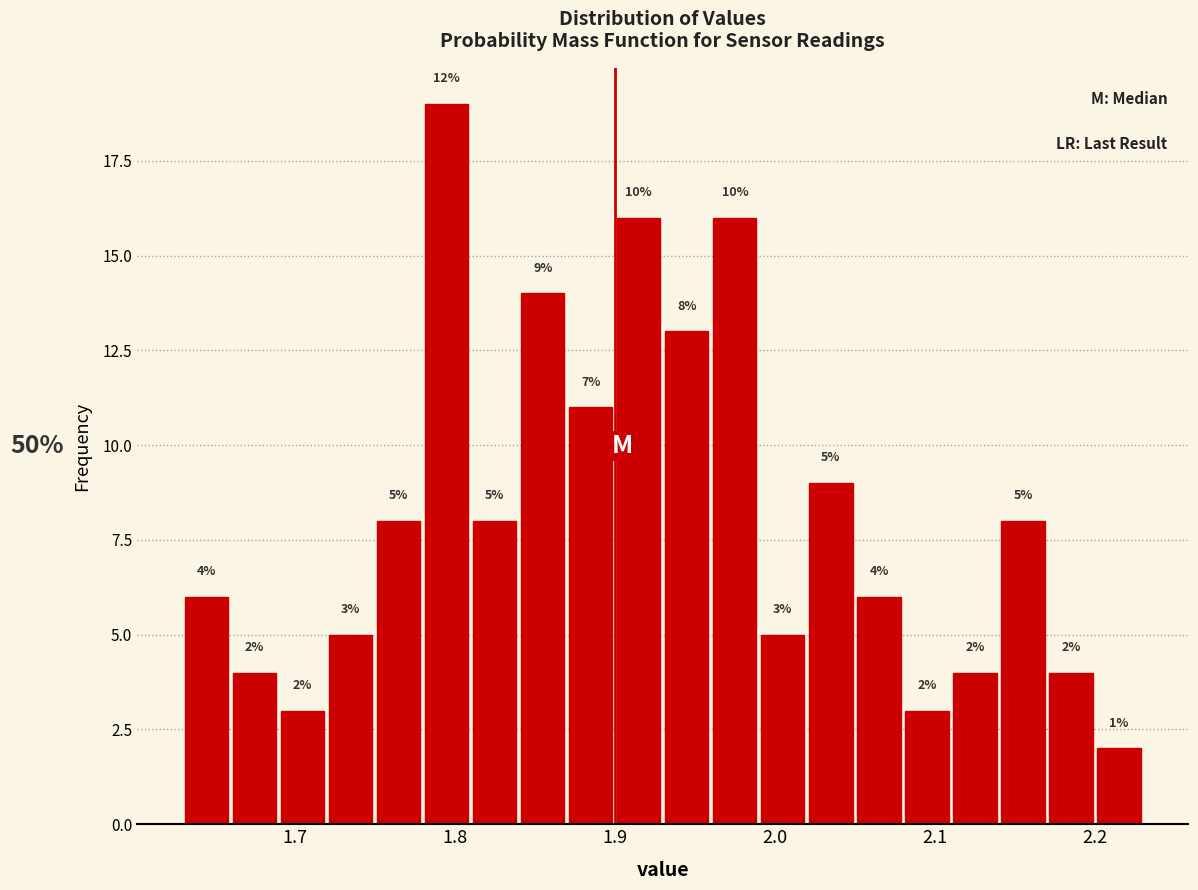

Read against the x-axis, roughly where is the centre of the tallest bar?

1.80